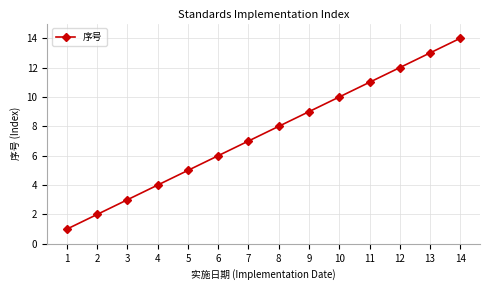

What is the sum of all values?

105